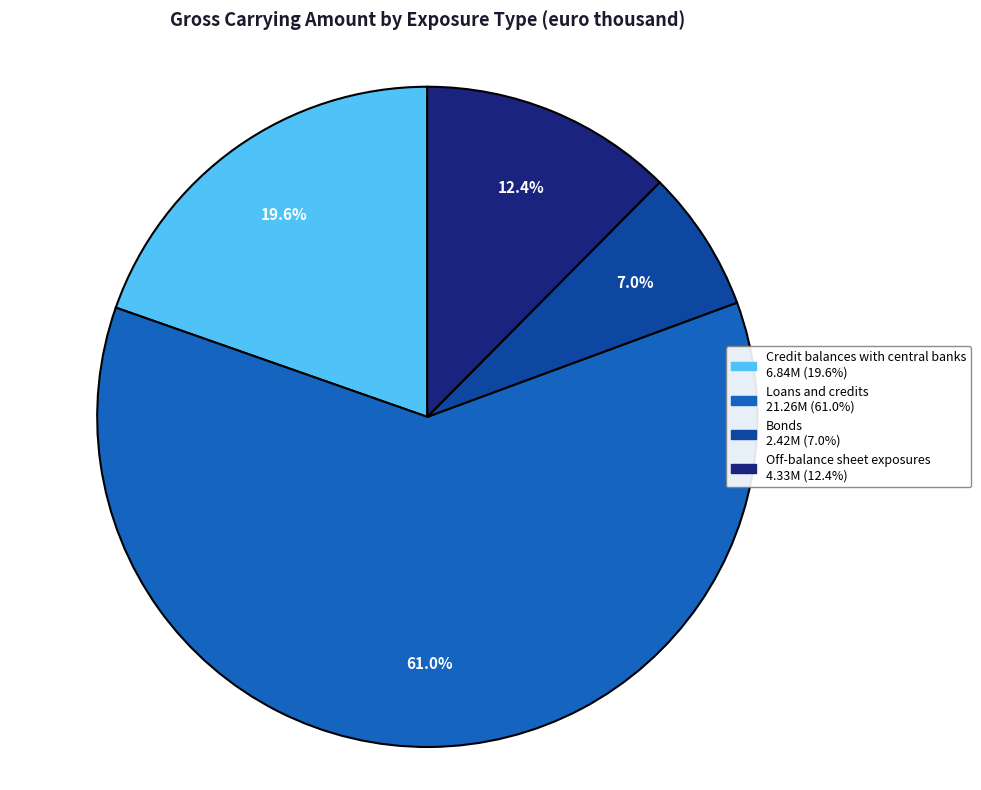

Rank the categories by value from lowest to highest.

Bonds, Off-balance sheet exposures, Credit balances with central banks, Loans and credits